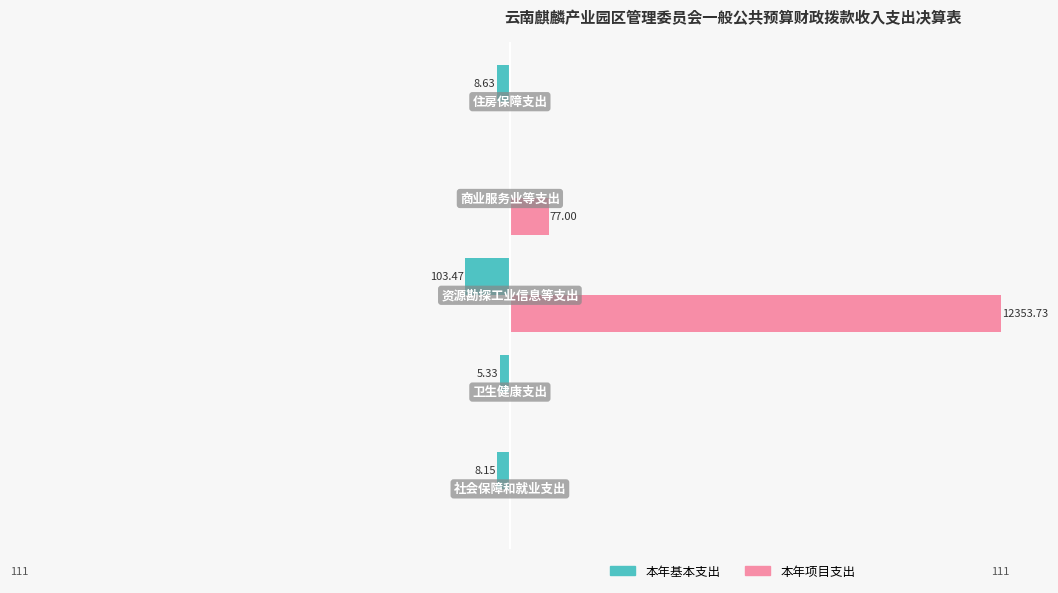

What are all the series names shown in the legend?

本年基本支出, 本年项目支出